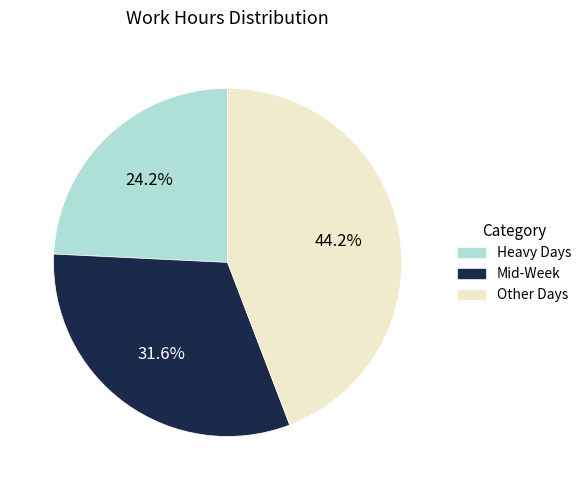

Is there any slice that represents more than half of the pie?

No